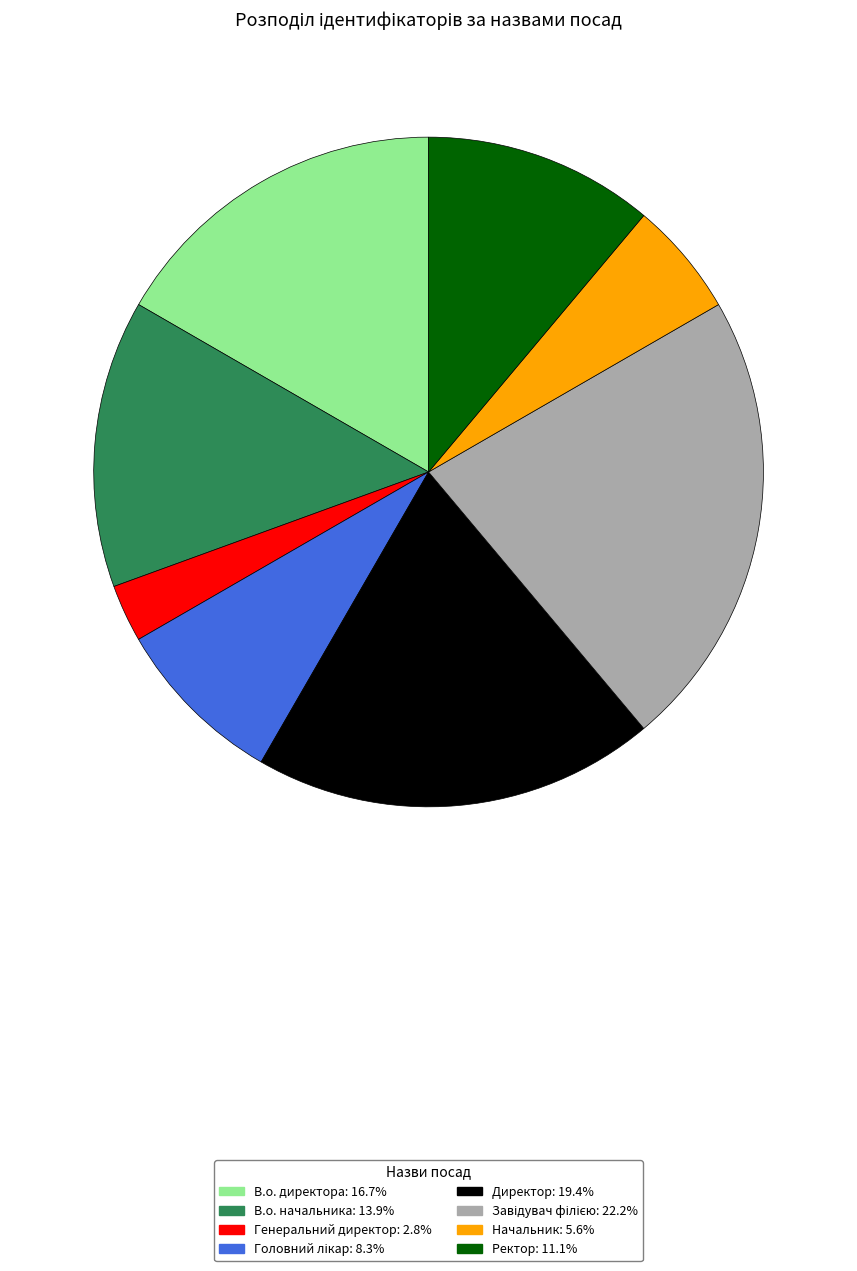

Between В.о. директора and В.о. начальника, which is larger?

В.о. директора